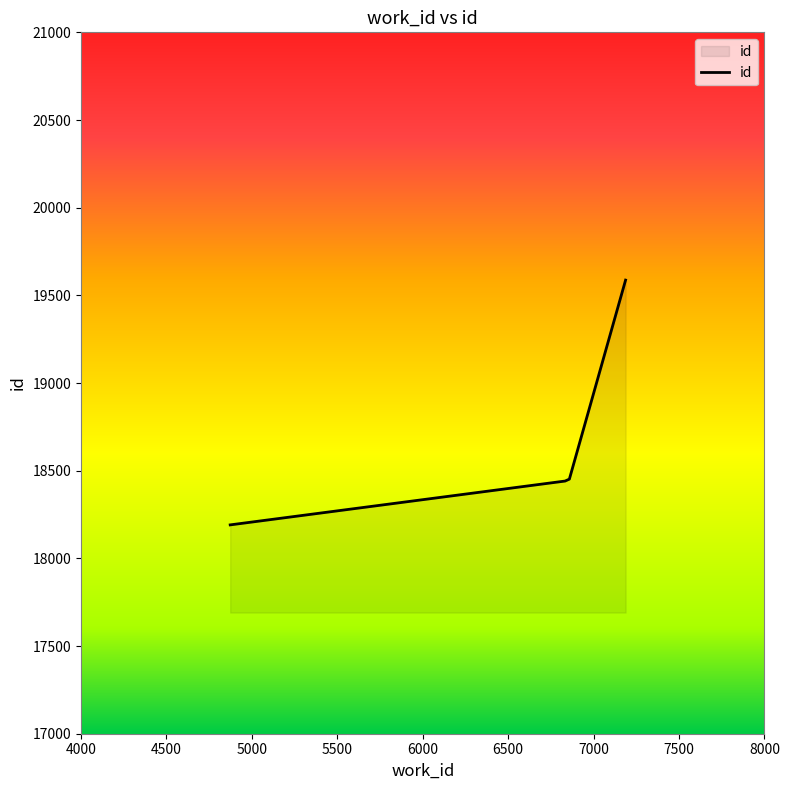

What is the sum of all values?

74671